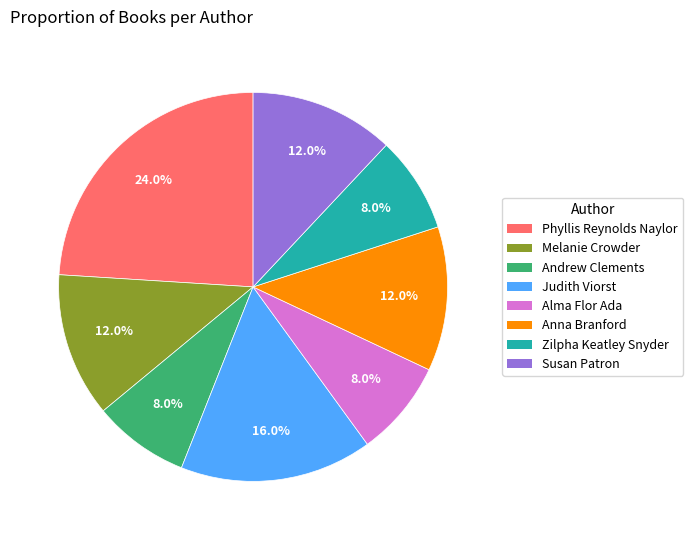

Which has a higher value, Anna Branford or Alma Flor Ada?

Anna Branford